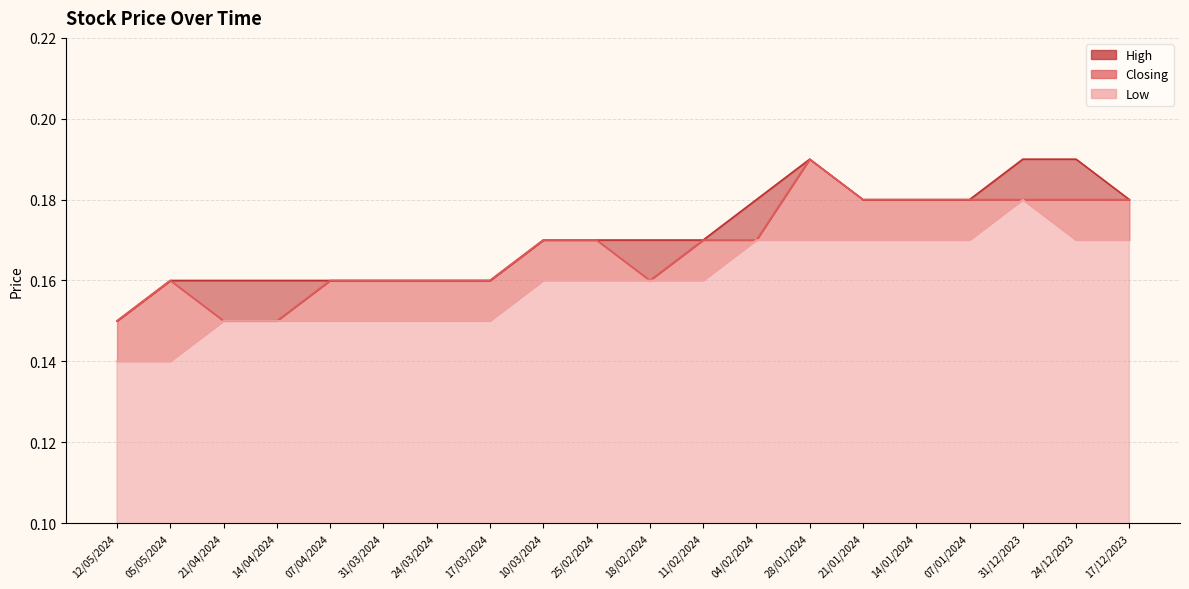

What is the sum of all Closing values?

3.4